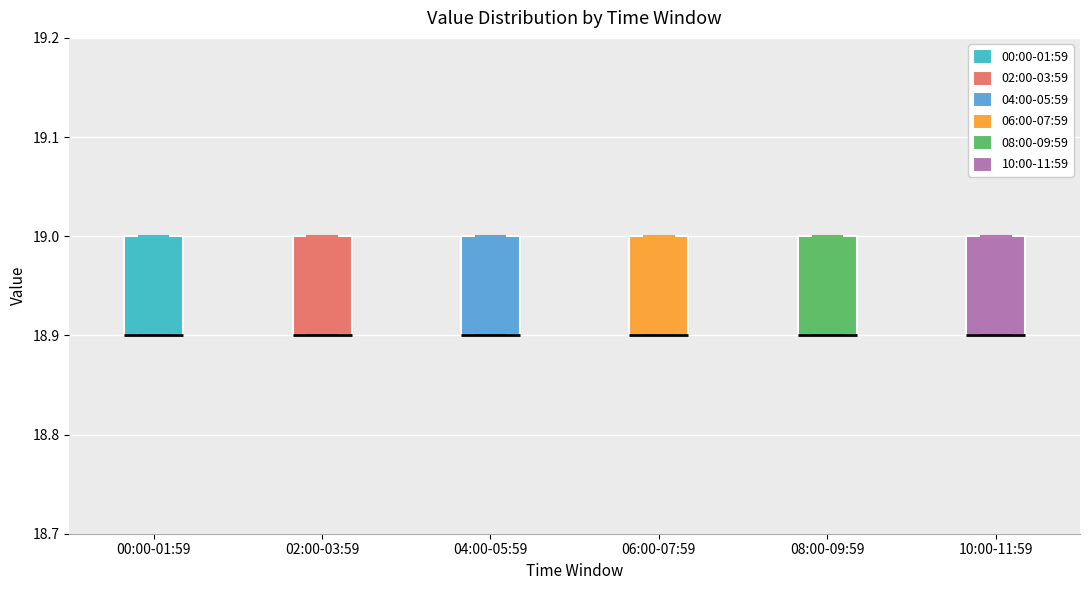

Reading left to right, read every box against the y-axis: the position of its median line, the range the box covers, and the ends of its whiskers. The values are not printed on the chart, so give them approximately, as read against the axis.

00:00-01:59: median 18.9 (drawn on the box's lower edge), box 18.9 to 19.0, whiskers 18.9 to 19.0
02:00-03:59: median 18.9 (drawn on the box's lower edge), box 18.9 to 19.0, whiskers 18.9 to 19.0
04:00-05:59: median 18.9 (drawn on the box's lower edge), box 18.9 to 19.0, whiskers 18.9 to 19.0
06:00-07:59: median 18.9 (drawn on the box's lower edge), box 18.9 to 19.0, whiskers 18.9 to 19.0
08:00-09:59: median 18.9 (drawn on the box's lower edge), box 18.9 to 19.0, whiskers 18.9 to 19.0
10:00-11:59: median 18.9 (drawn on the box's lower edge), box 18.9 to 19.0, whiskers 18.9 to 19.0